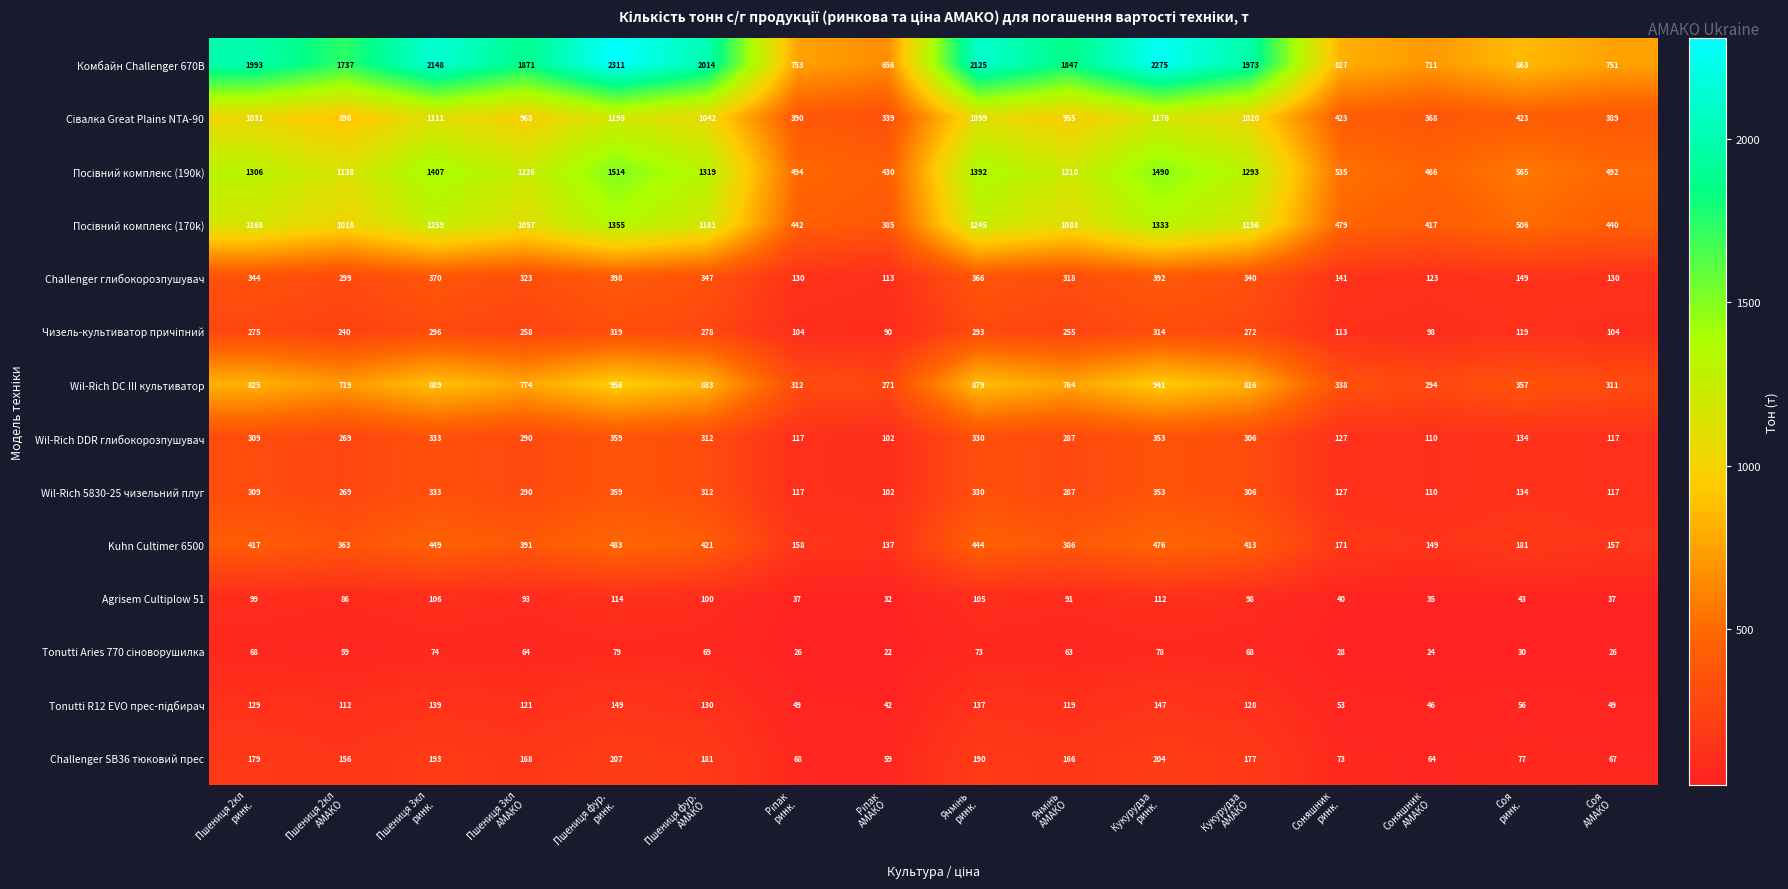

Which series has the largest total across all categories?

Комбайн Challenger 670B